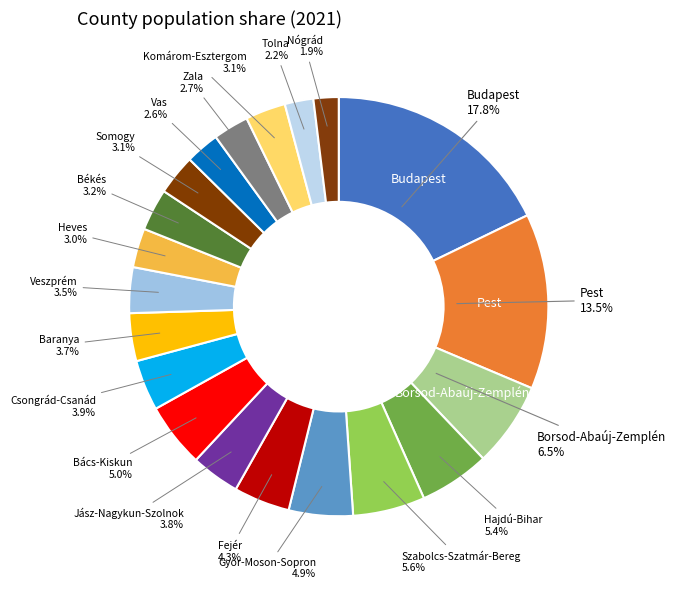

Is there any slice that represents more than half of the pie?

No